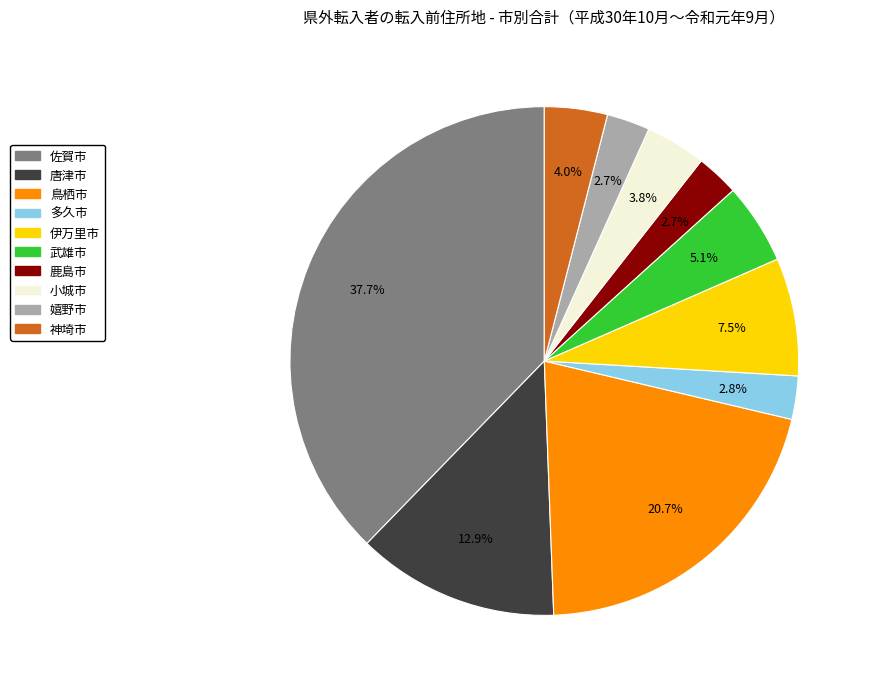

Which has a higher value, 多久市 or 神埼市?

神埼市